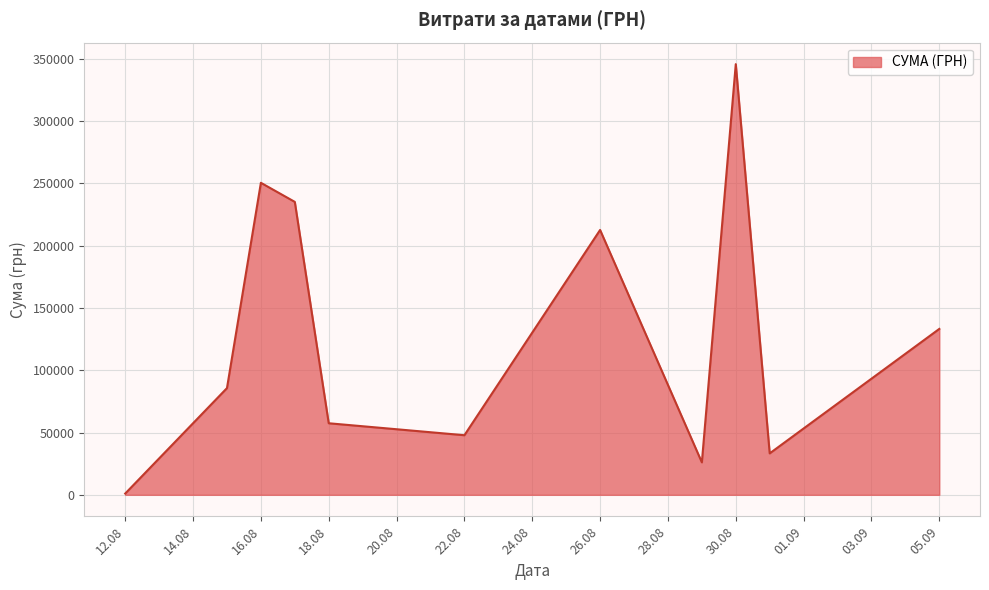

What is the difference between the maximum and minimum values?

344689.0